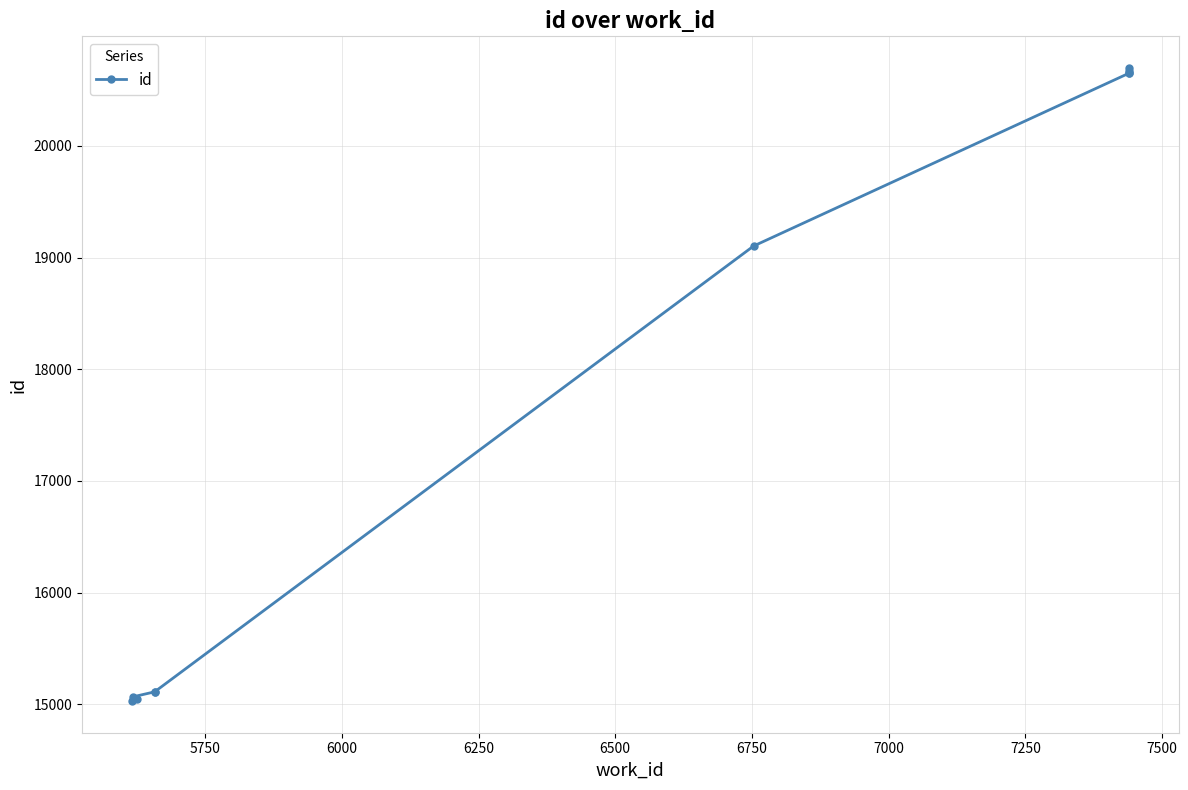

At which label is the value closest to 17863?

6750